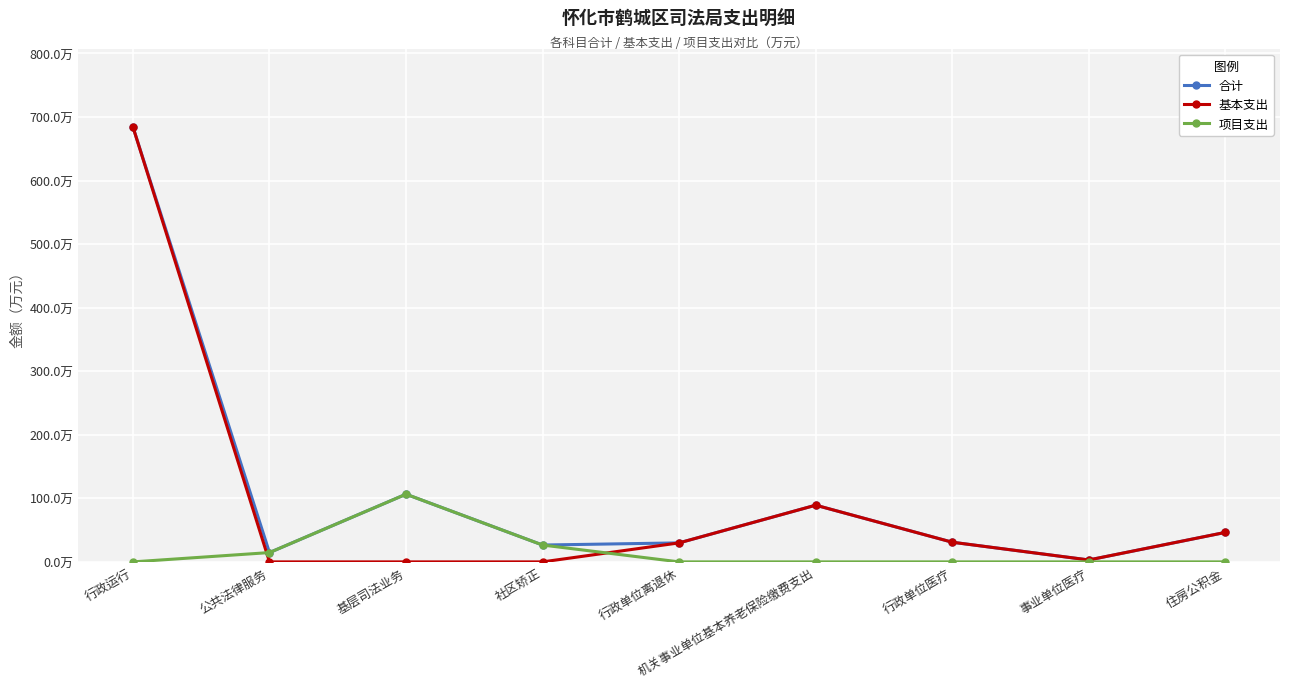

What is the difference between the highest and lowest values at 机关事业单位基本养老保险缴费支出?

89.2